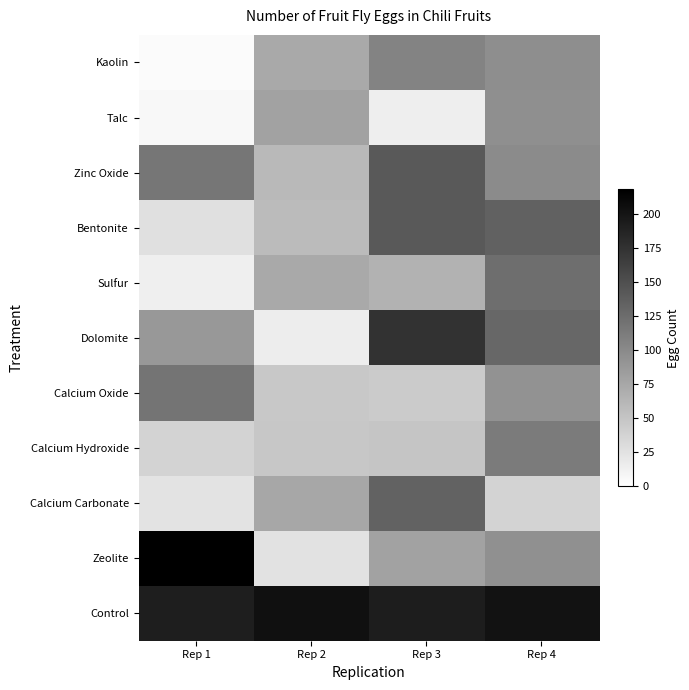

At Rep 1, list the series in order from largest to smallest.

Zeolite, Control, Calcium Oxide, Zinc Oxide, Dolomite, Calcium Hydroxide, Bentonite, Calcium Carbonate, Sulfur, Talc, Kaolin